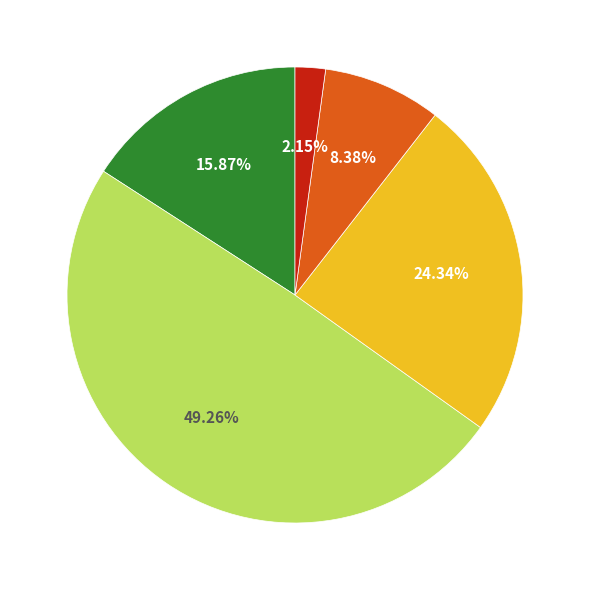

Does any single category account for the majority?

No